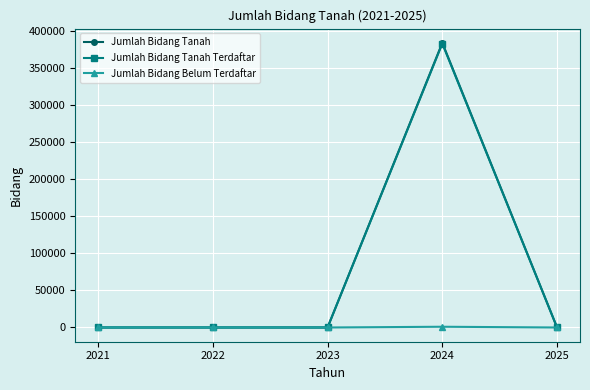

Which series has the widest spread of values?

Jumlah Bidang Tanah